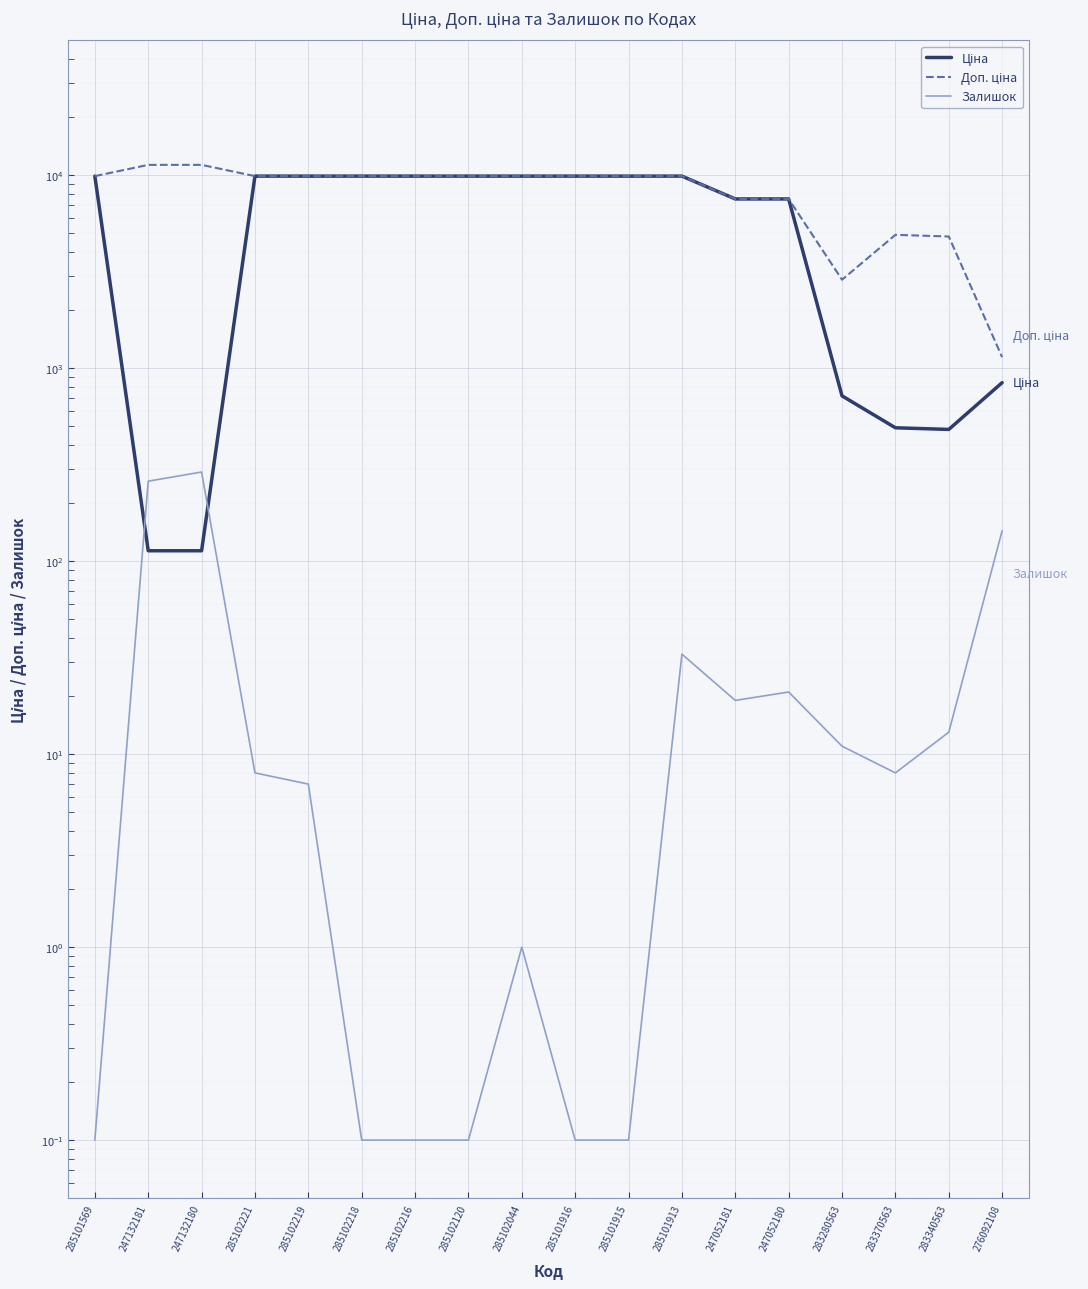

What position from the left is 283280563?

15